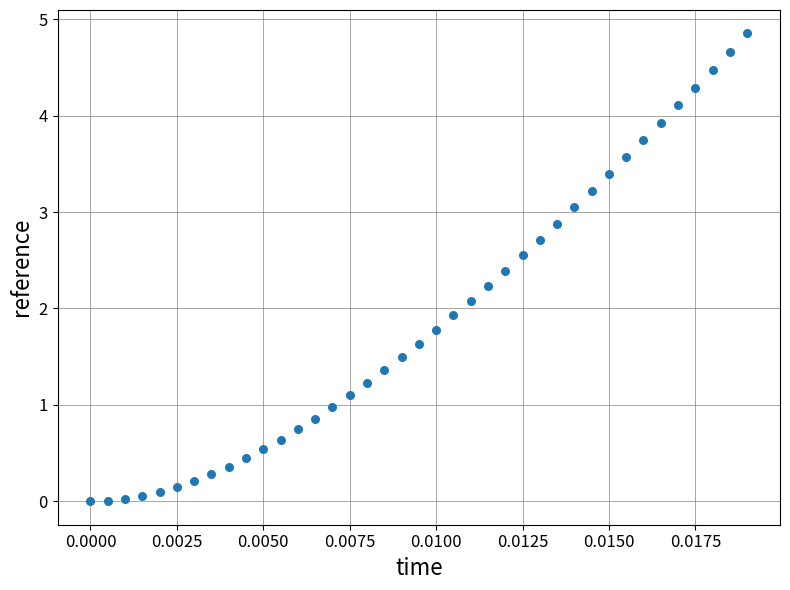

Count the number of points in this scatter plot.

39